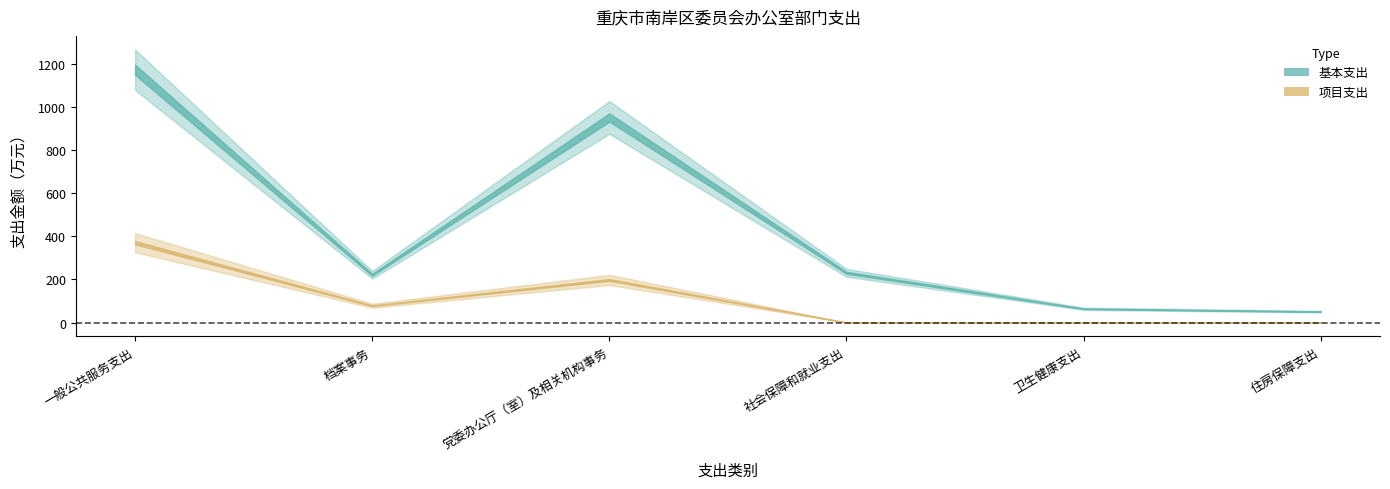

What position from the left is 档案事务?

2